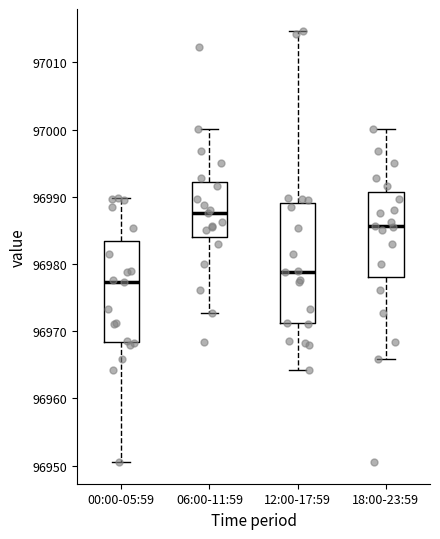

Reading left to right, read every box against the y-axis: the position of its median line, the range the box covers, and the ends of its whiskers. The values are not printed on the chart, so give them approximately, as read against the axis.

00:00-05:59: median 96977, box 96968 to 96983, whiskers 96951 to 96990
06:00-11:59: median 96988, box 96984 to 96992, whiskers 96973 to 97000
12:00-17:59: median 96979, box 96971 to 96989, whiskers 96964 to 97015
18:00-23:59: median 96986, box 96978 to 96991, whiskers 96966 to 97000